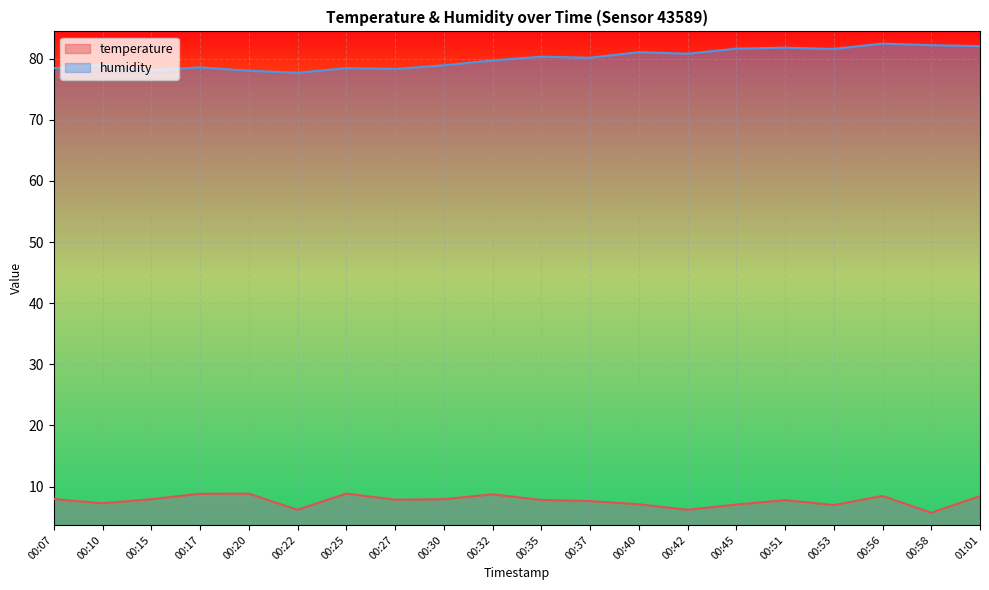

How many series are shown in this chart?

2